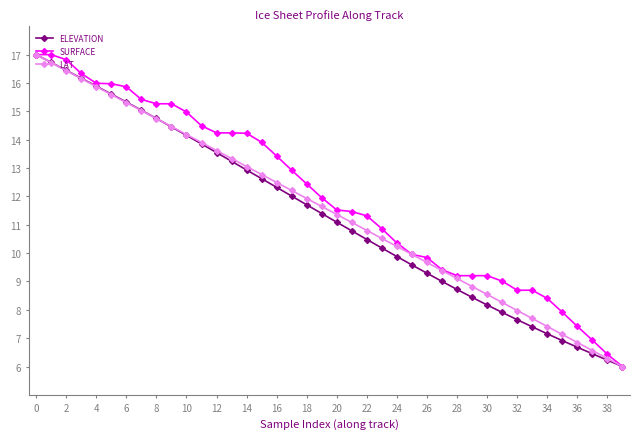

What is the value of the LAT point at the 10th from the left?

14.5